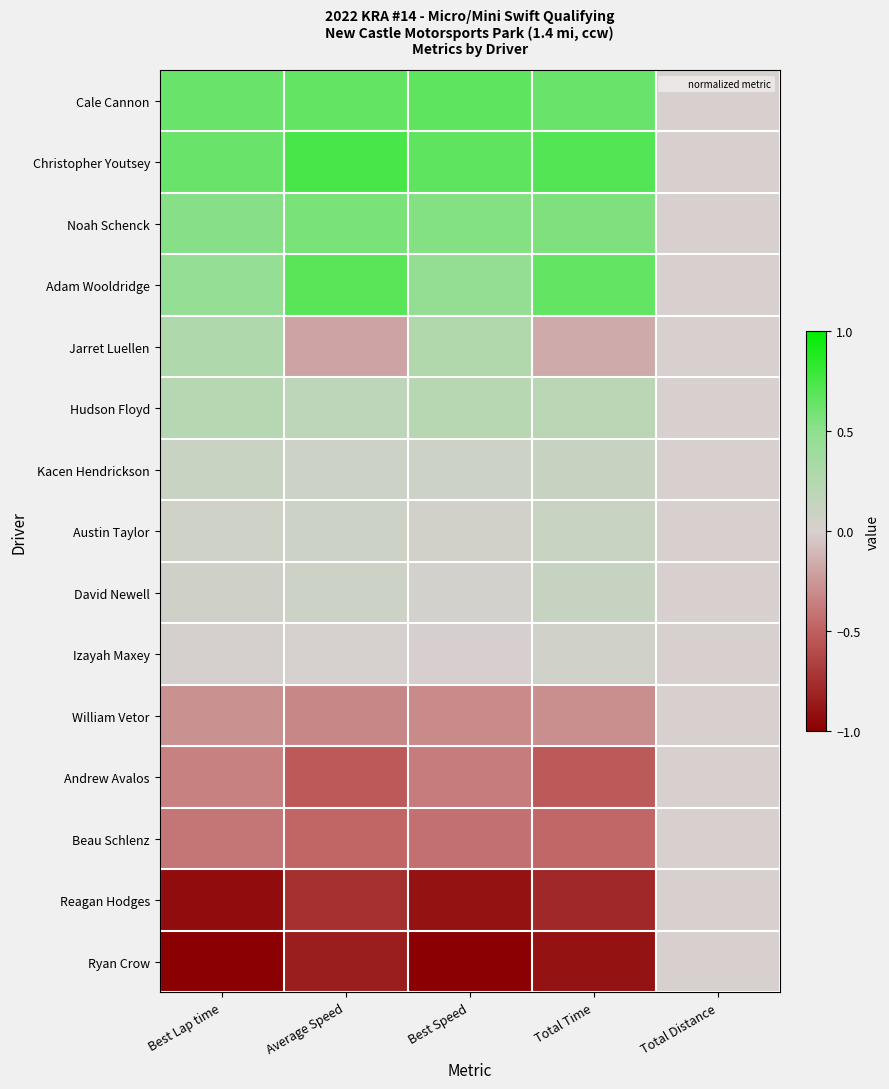

Reading right to left, extract all data points from this chart.

Cale Cannon: Total Distance=0.0	Total Time=0.6	Best Speed=0.7	Average Speed=0.7	Best Lap time=0.6
Christopher Youtsey: Total Distance=0.0	Total Time=0.7	Best Speed=0.7	Average Speed=0.7	Best Lap time=0.6
Noah Schenck: Total Distance=0.0	Total Time=0.6	Best Speed=0.5	Average Speed=0.6	Best Lap time=0.5
Adam Wooldridge: Total Distance=0.0	Total Time=0.7	Best Speed=0.5	Average Speed=0.7	Best Lap time=0.5
Jarret Luellen: Total Distance=0.0	Total Time=-0.2	Best Speed=0.3	Average Speed=-0.2	Best Lap time=0.3
Hudson Floyd: Total Distance=0.0	Total Time=0.2	Best Speed=0.2	Average Speed=0.2	Best Lap time=0.2
Kacen Hendrickson: Total Distance=0.0	Total Time=0.1	Best Speed=0.1	Average Speed=0.1	Best Lap time=0.1
Austin Taylor: Total Distance=0.0	Total Time=0.1	Best Speed=0.0	Average Speed=0.1	Best Lap time=0.1
David Newell: Total Distance=0.0	Total Time=0.1	Best Speed=0.0	Average Speed=0.1	Best Lap time=0.1
Izayah Maxey: Total Distance=0.0	Total Time=0.0	Best Speed=-0.0	Average Speed=0.0	Best Lap time=0.0
William Vetor: Total Distance=0.0	Total Time=-0.3	Best Speed=-0.3	Average Speed=-0.3	Best Lap time=-0.3
Andrew Avalos: Total Distance=0.0	Total Time=-0.5	Best Speed=-0.4	Average Speed=-0.5	Best Lap time=-0.4
Beau Schlenz: Total Distance=0.0	Total Time=-0.5	Best Speed=-0.4	Average Speed=-0.5	Best Lap time=-0.4
Reagan Hodges: Total Distance=0.0	Total Time=-0.8	Best Speed=-0.9	Average Speed=-0.7	Best Lap time=-0.9
Ryan Crow: Total Distance=0.0	Total Time=-0.9	Best Speed=-1.0	Average Speed=-0.8	Best Lap time=-1.0